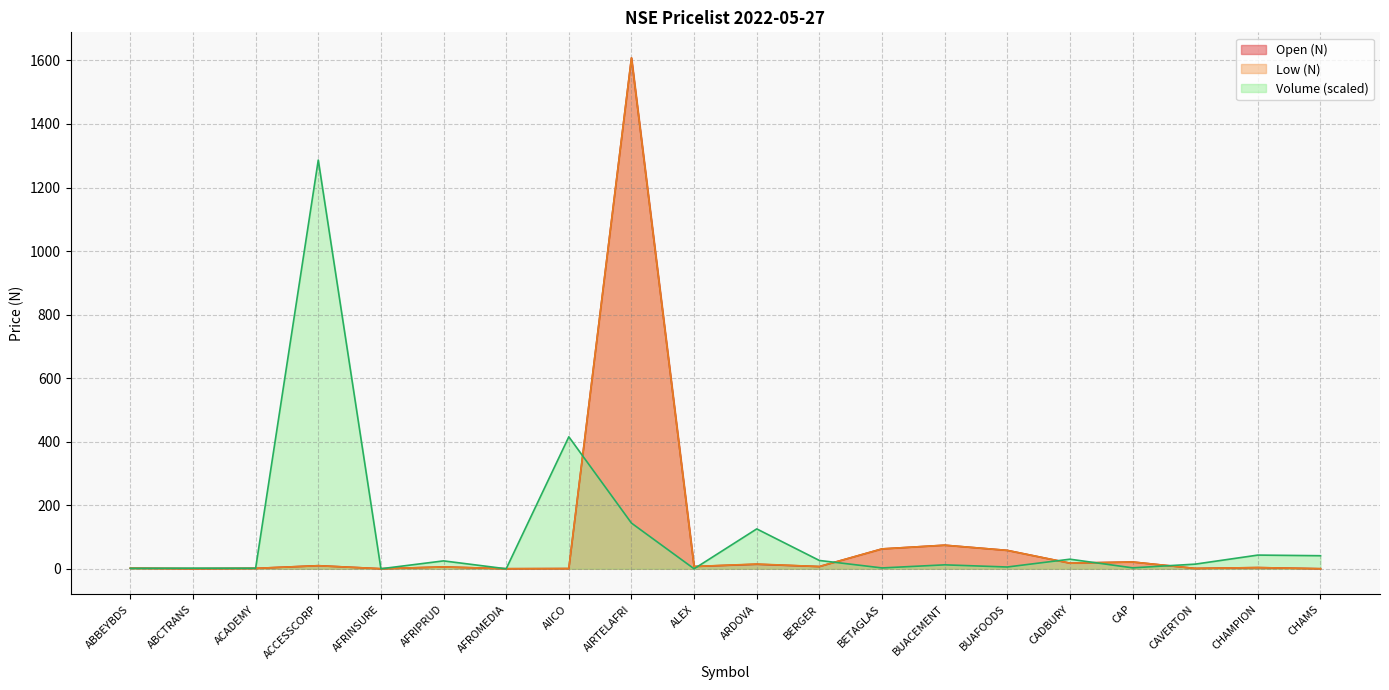

How many distinct data groups are displayed?

3